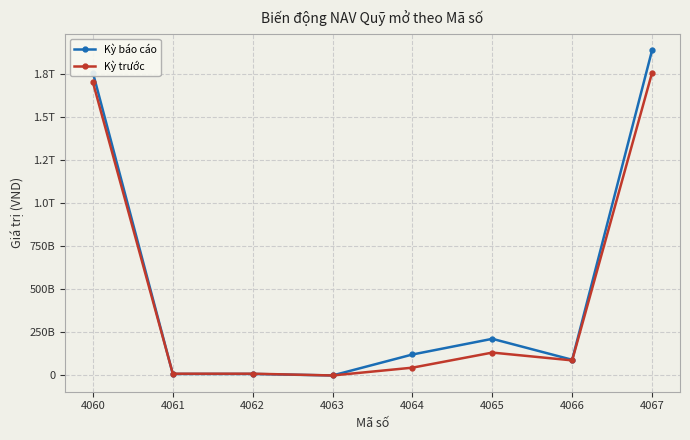

What are all the series names shown in the legend?

Kỳ báo cáo, Kỳ trước